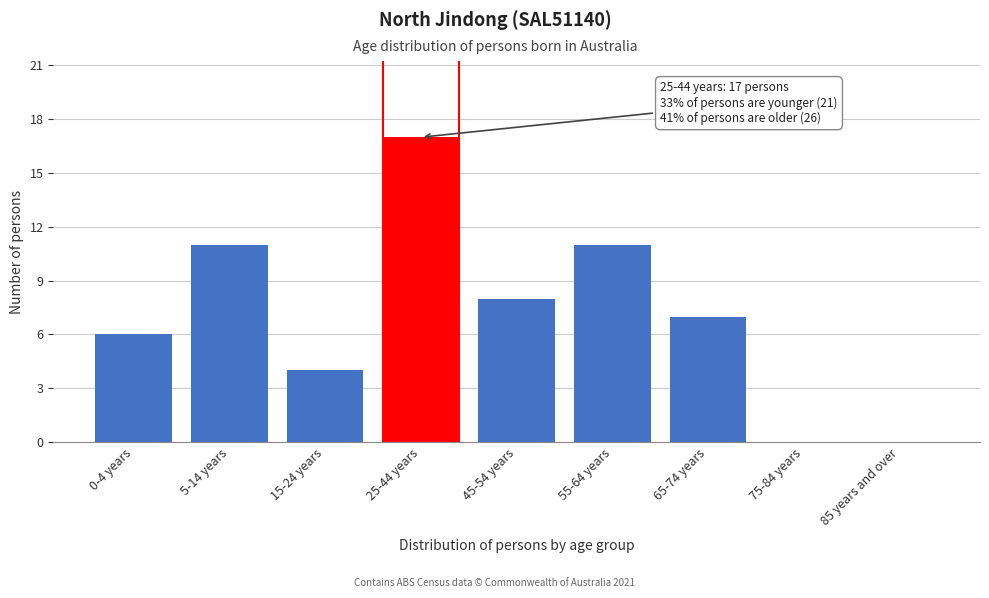

Reading right to left, extract all data points from this chart.

85 years and over=0	75-84 years=0	65-74 years=7	55-64 years=11	45-54 years=8	25-44 years=17	15-24 years=4	5-14 years=11	0-4 years=6